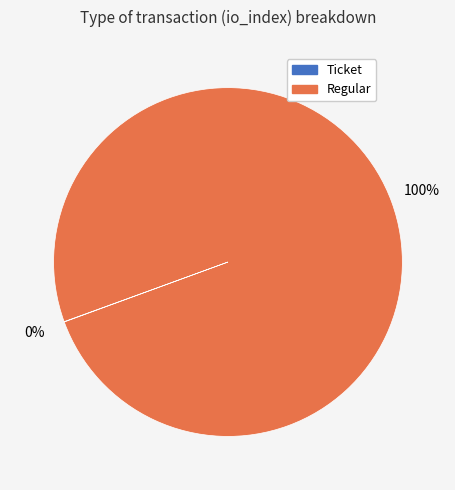

What is the largest slice in the pie chart?

Regular